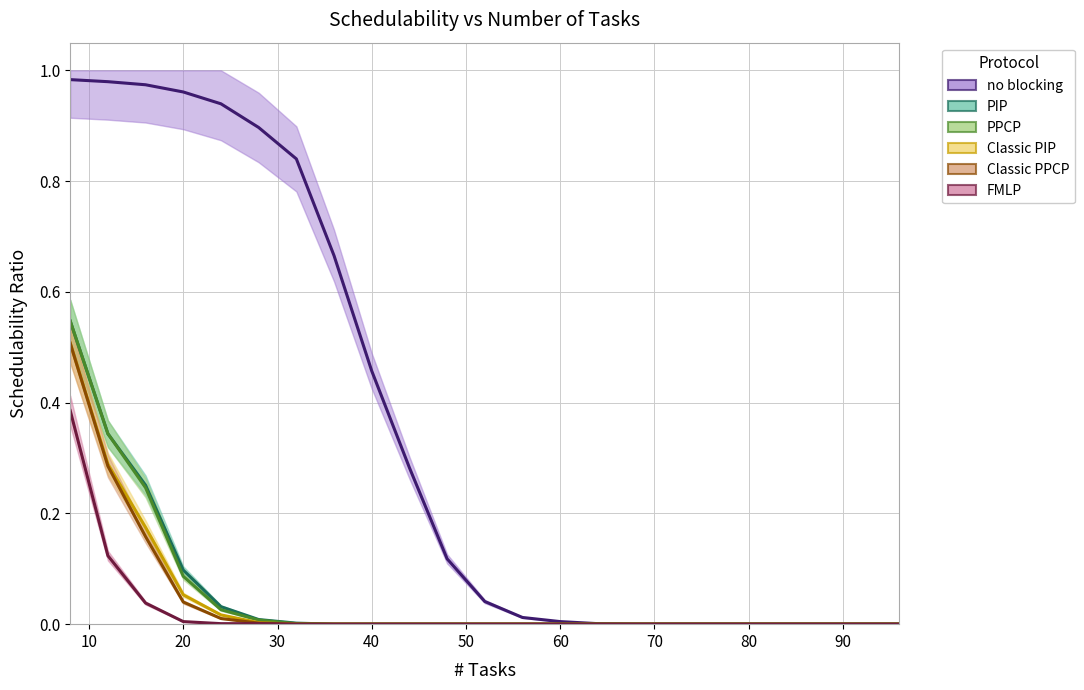

Rank the series by their maximum value, from lowest to highest.

FMLP, Classic PIP, Classic PPCP, PIP, PPCP, no blocking